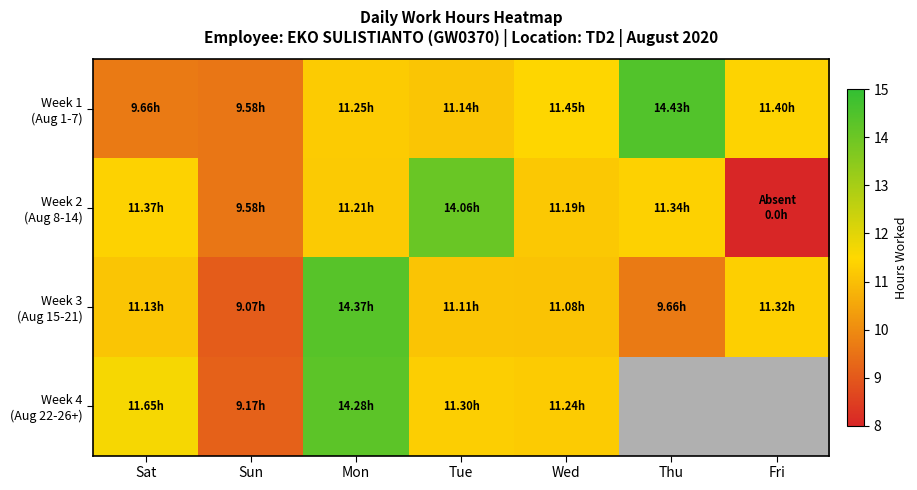

List the labels in order of Week 2 (Aug 8-14) value, largest first.

Tue, Sat, Thu, Mon, Wed, Sun, Fri